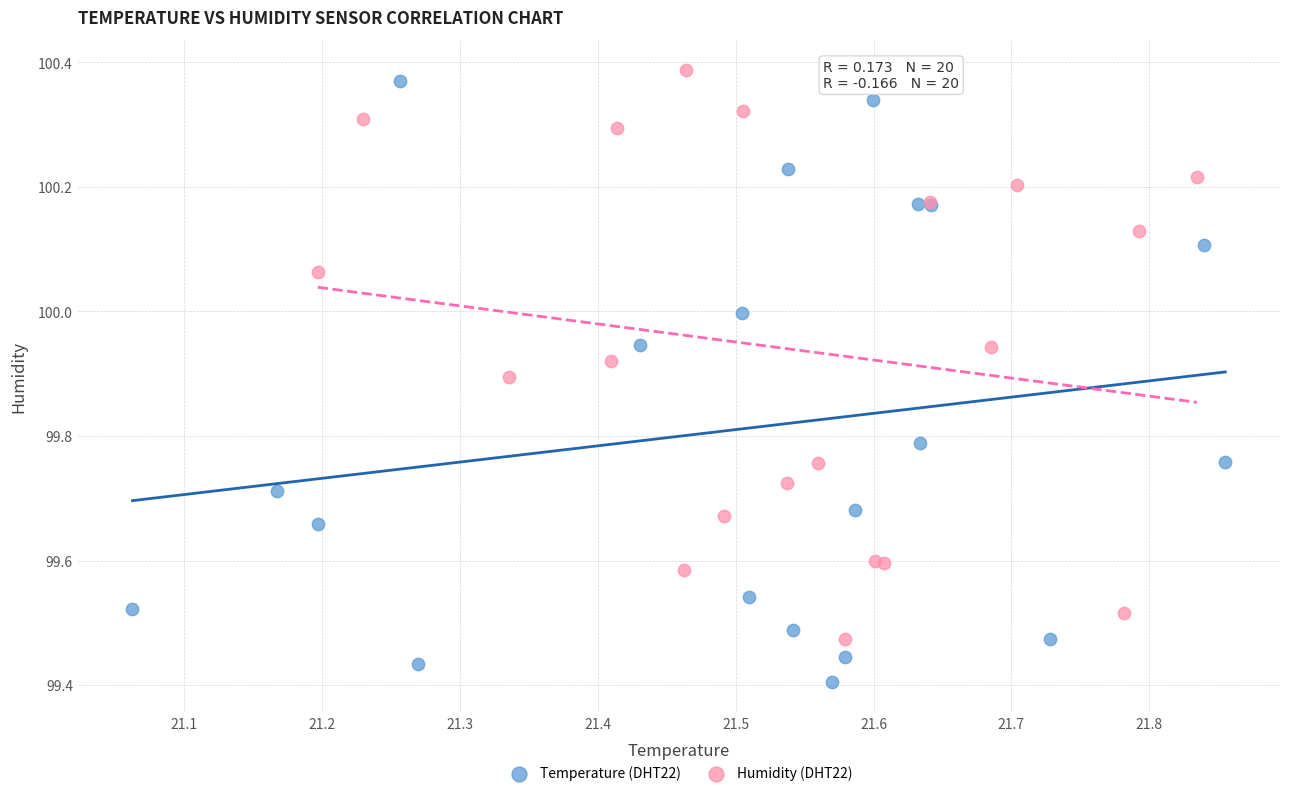

Which series reaches the minimum Y coordinate?

Temperature (DHT22)